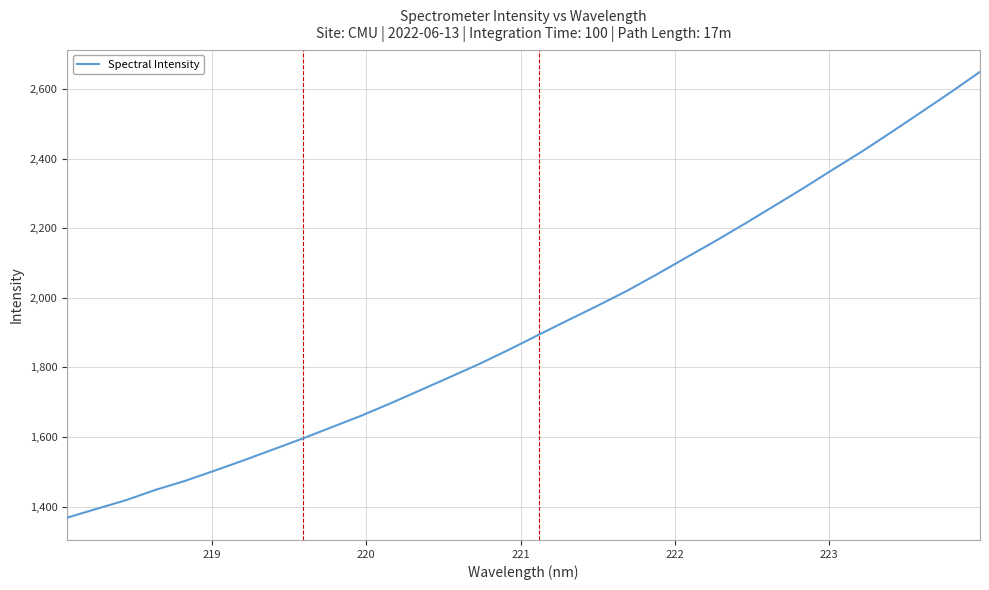

What is the difference between the maximum and second lowest values?

1255.6